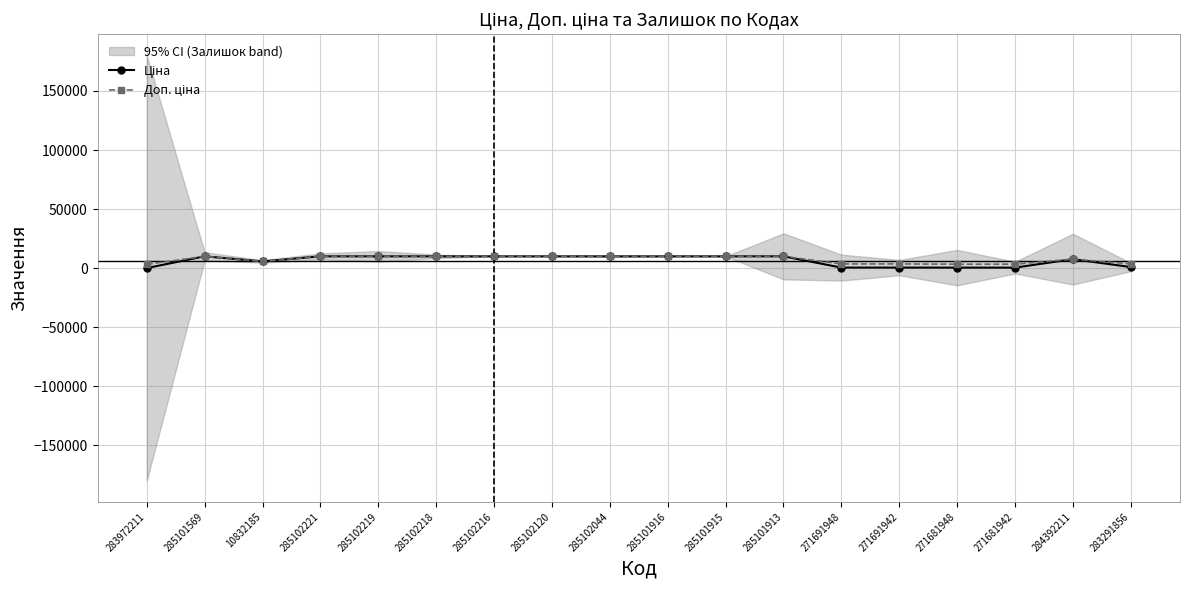

What is the sum of all Доп. ціна values?

133563.7